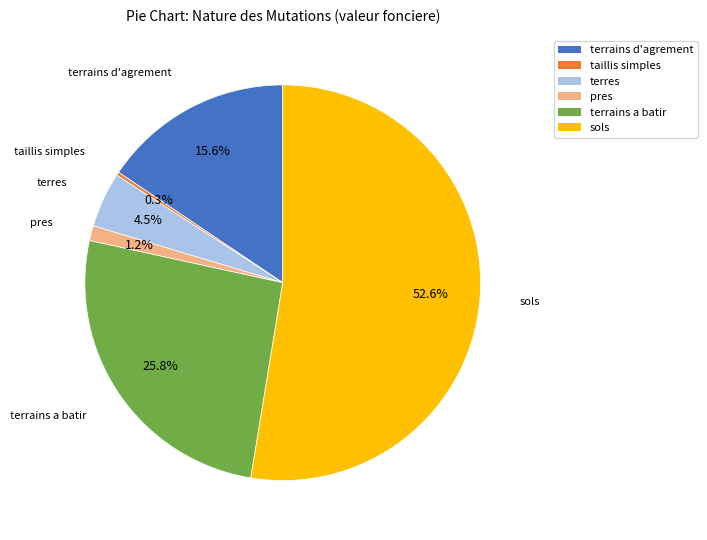

Does any single category account for the majority?

Yes